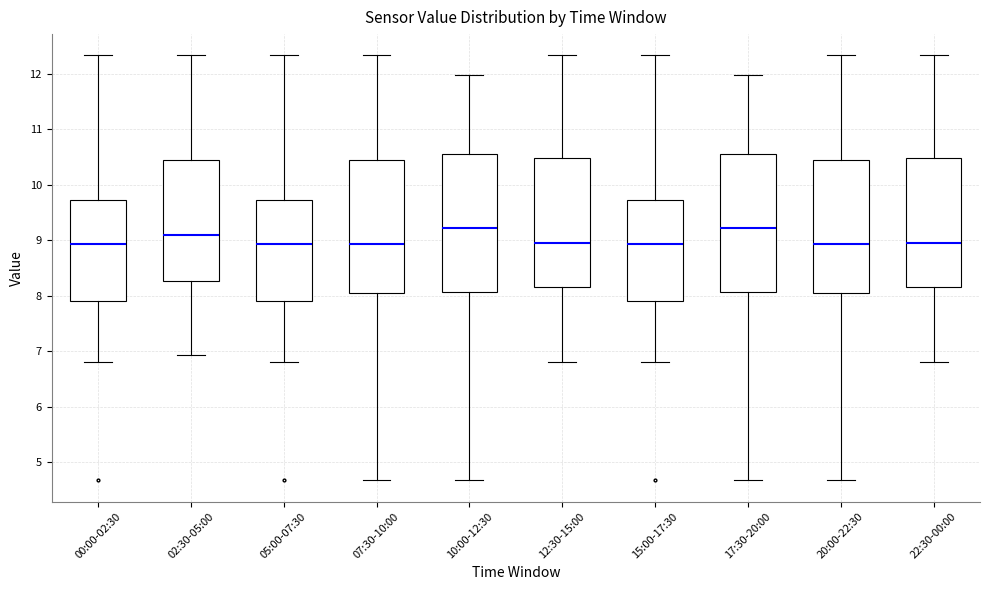

Where does the lower whisker of the box for 05:00-07:30 end on the y-axis? The values are not printed on the chart, so give them approximately, as read against the axis.

6.8